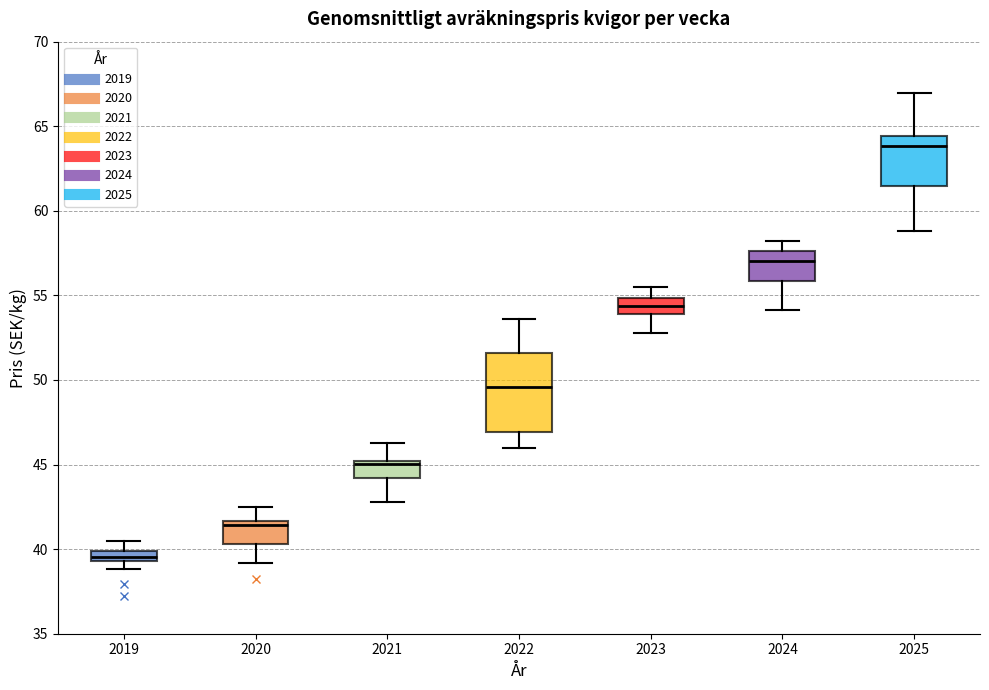

Which box's median line is the highest?

2025